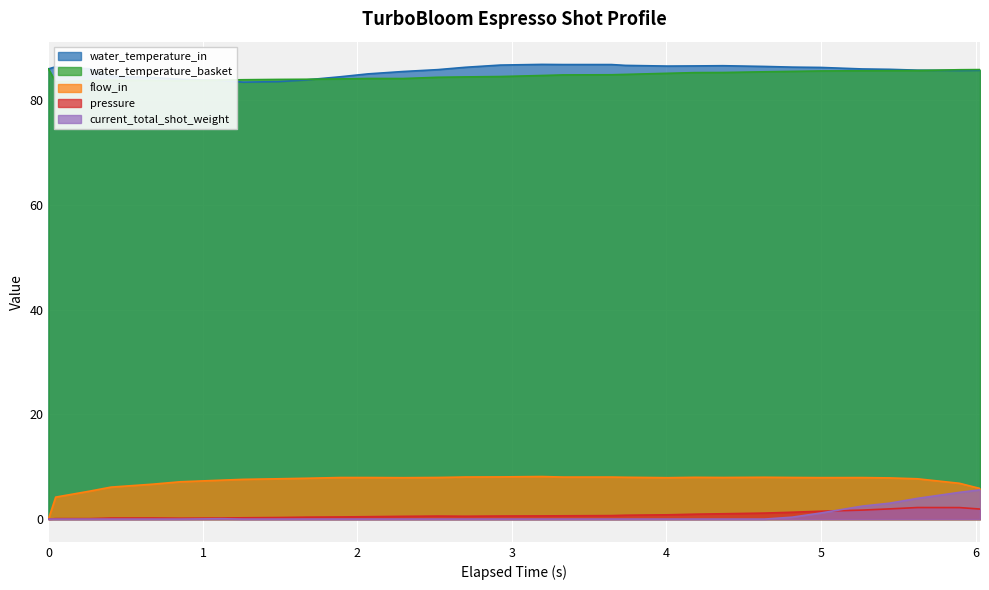

The value of water_temperature_basket at 4.634 is 85.5. True or false?

True